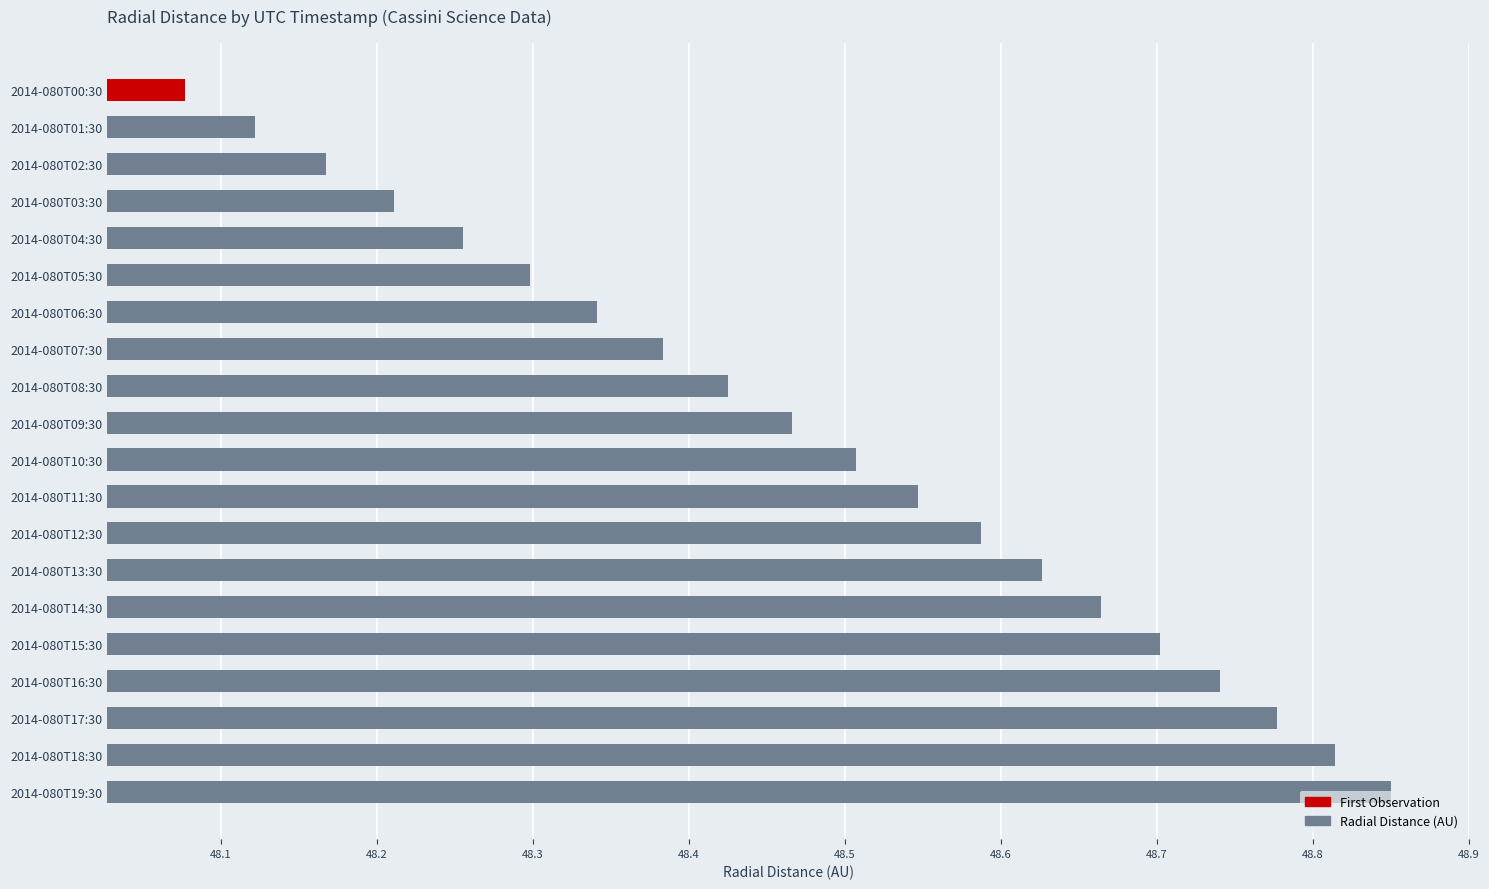

What is the change in value from 2014-080T10:30 to 2014-080T18:30?

+0.3